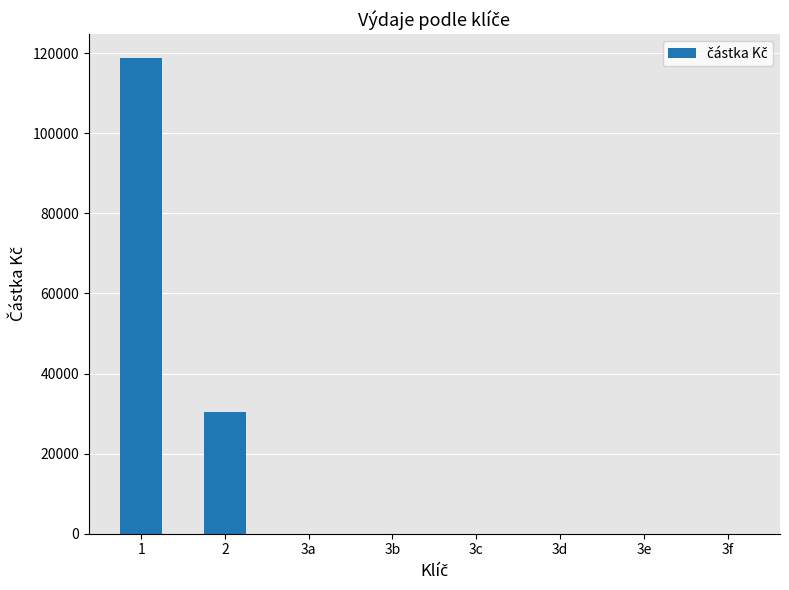

At which label is the value closest to 59400?

2